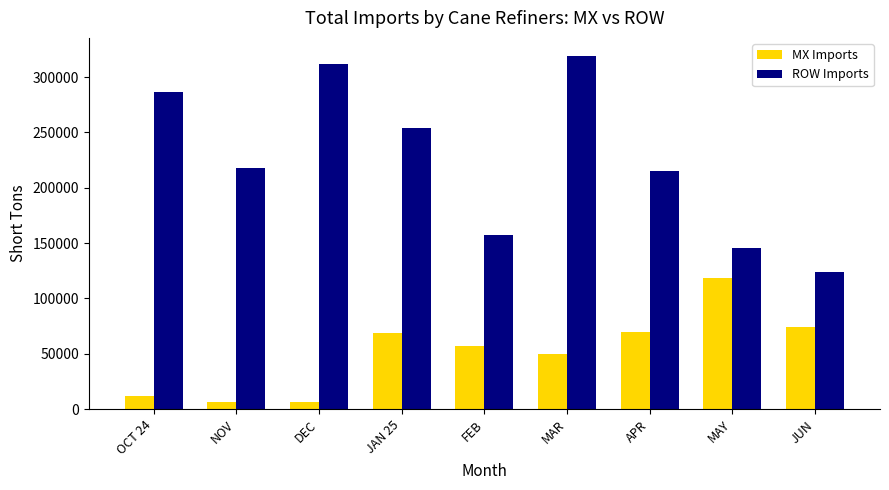

What is the label of the 2nd bar from the left?

NOV